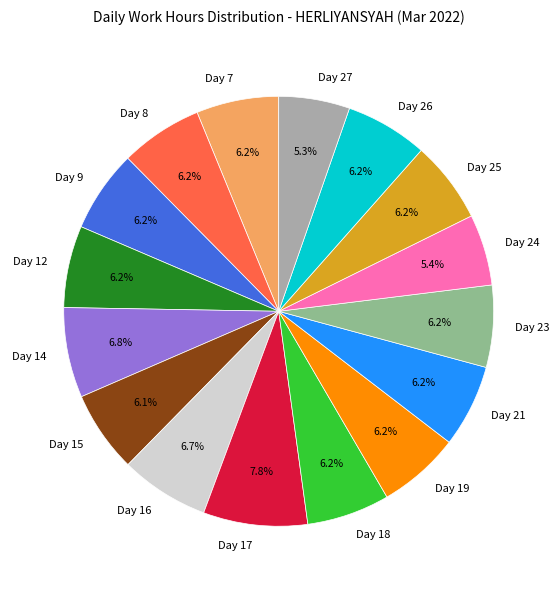

Does any single category account for the majority?

No